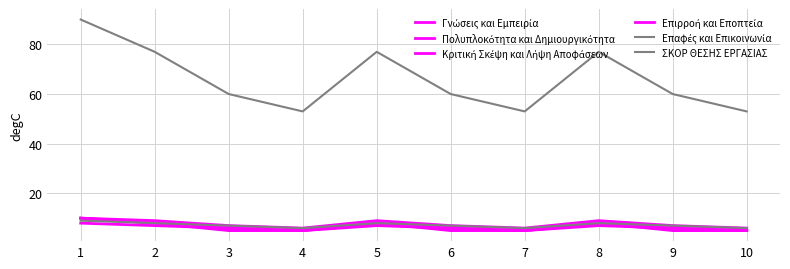

What is the value of the Επαφές και Επικοινωνία point at the 7th from the left?

6